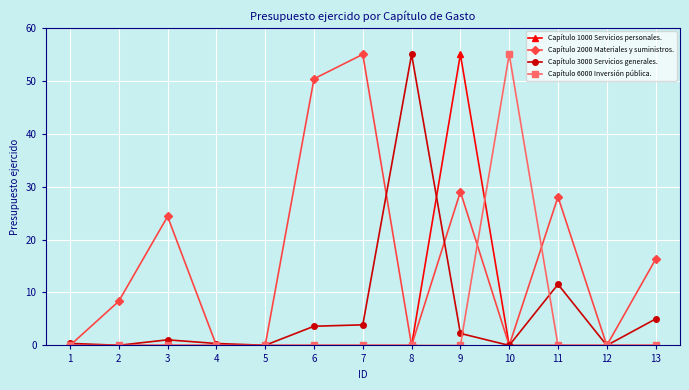

What is the greatest value displayed?

55.0